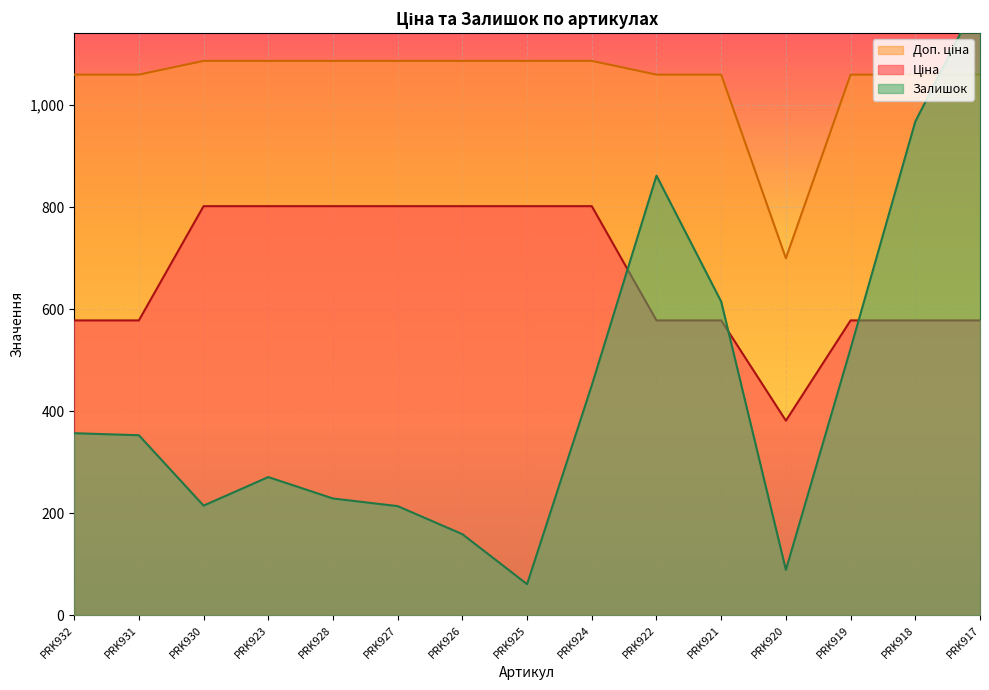

Rank the series at PRK922 from highest to lowest value.

Доп. ціна, Залишок, Ціна